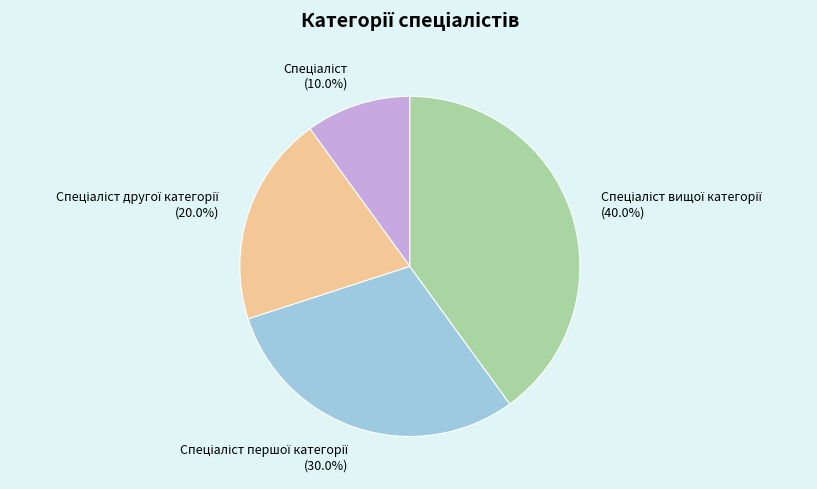

Does any single category account for the majority?

No